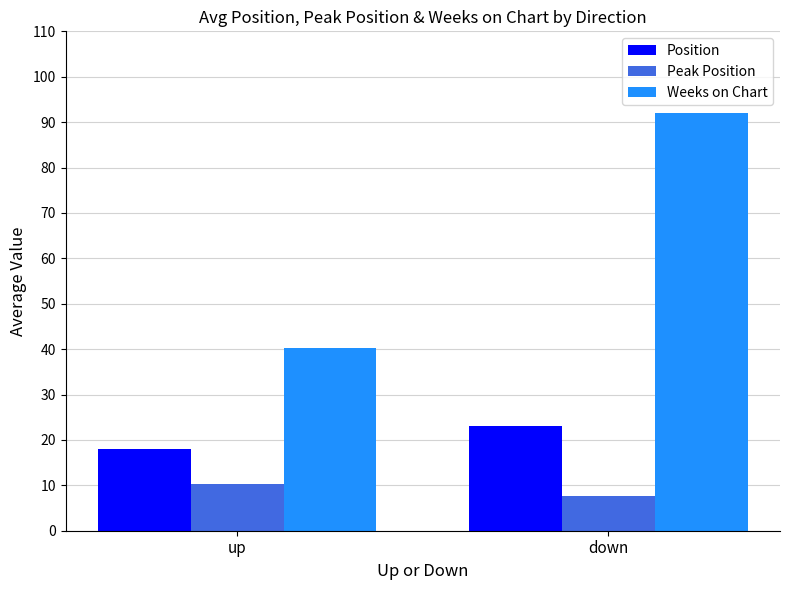

Between up and down, which series saw the biggest shift?

Weeks on Chart